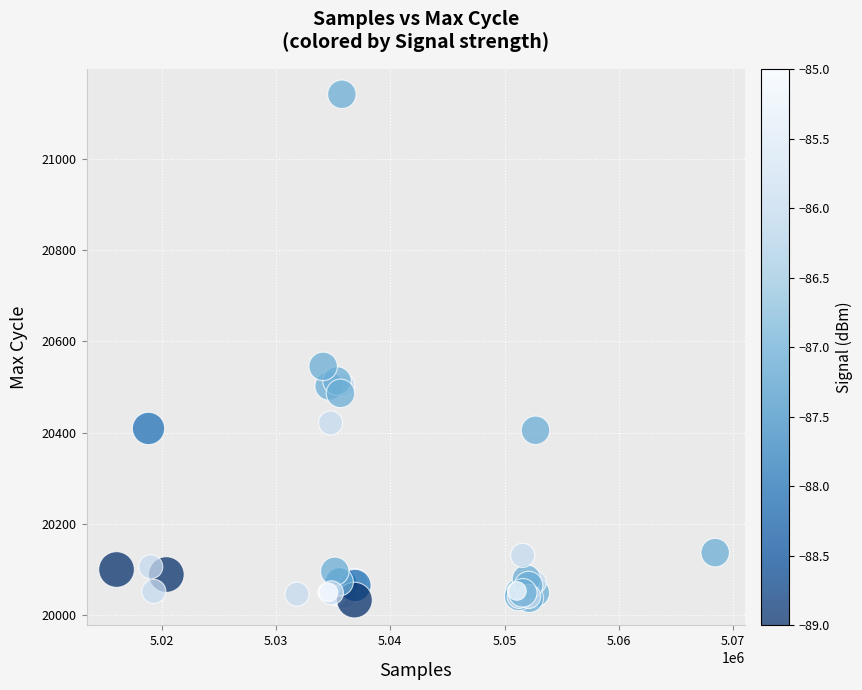

What Y value in the scatter plot is closest to 20587?

20545